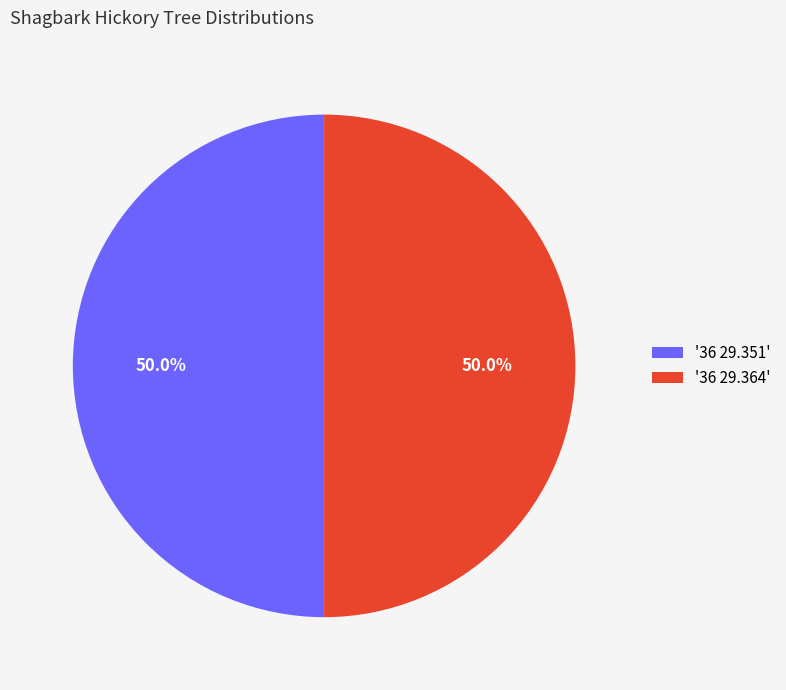

Approximately how many times larger is the value at '36 29.364' compared to '36 29.351'?

1.0